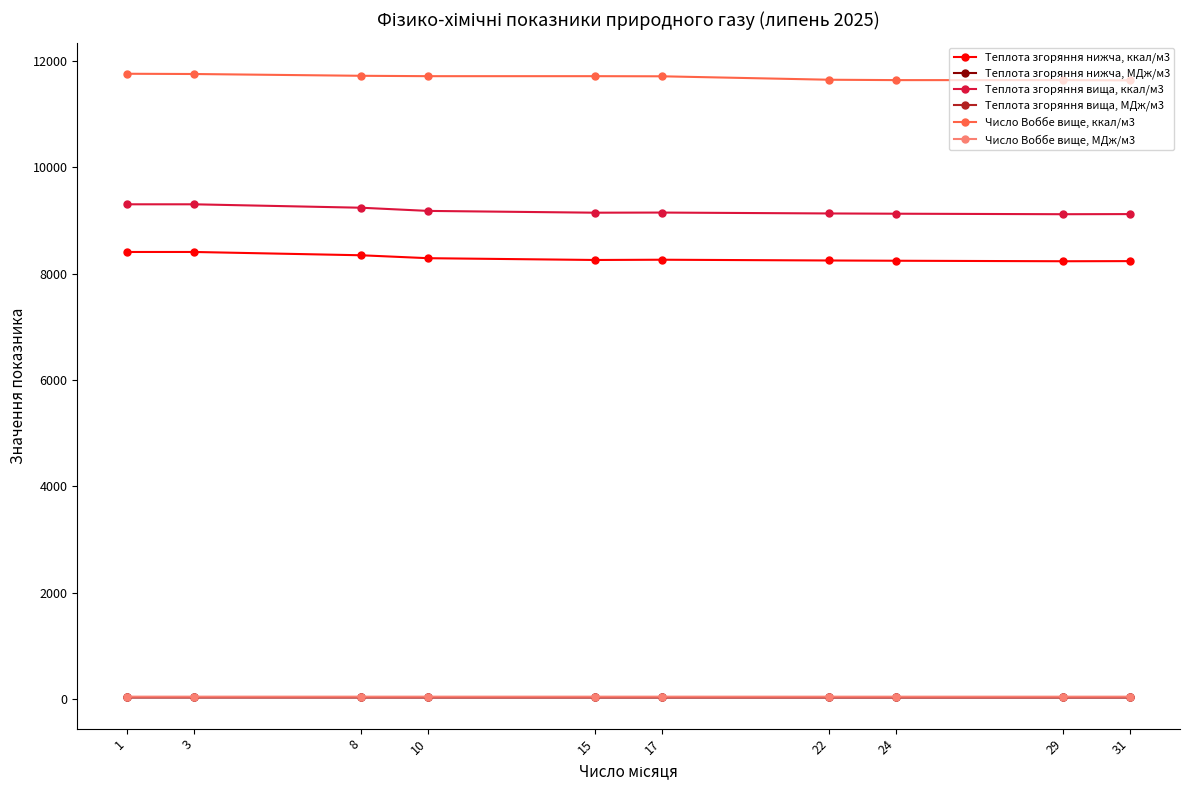

The value of Число Воббе вище, ккал/м3 at 1 is 11753.6. True or false?

True